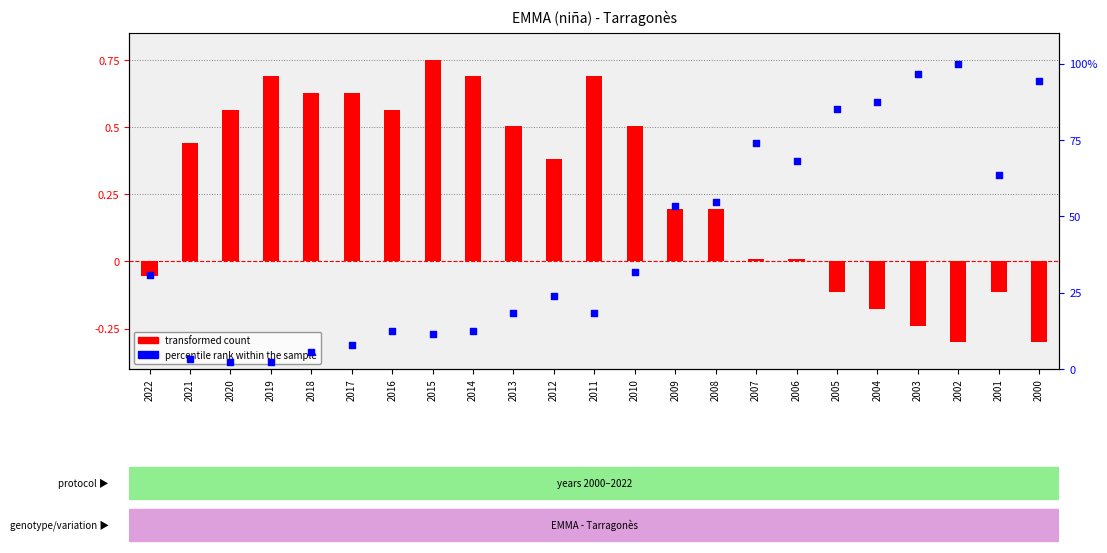

What is the total value across all series at 2017?

8.6